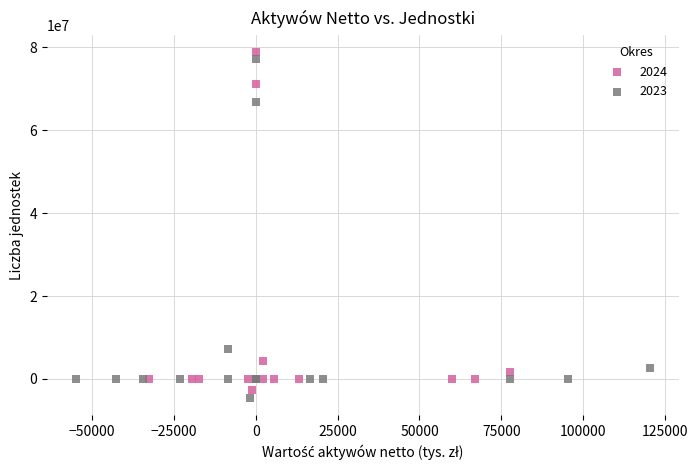

Which series reaches the minimum Y coordinate?

2023